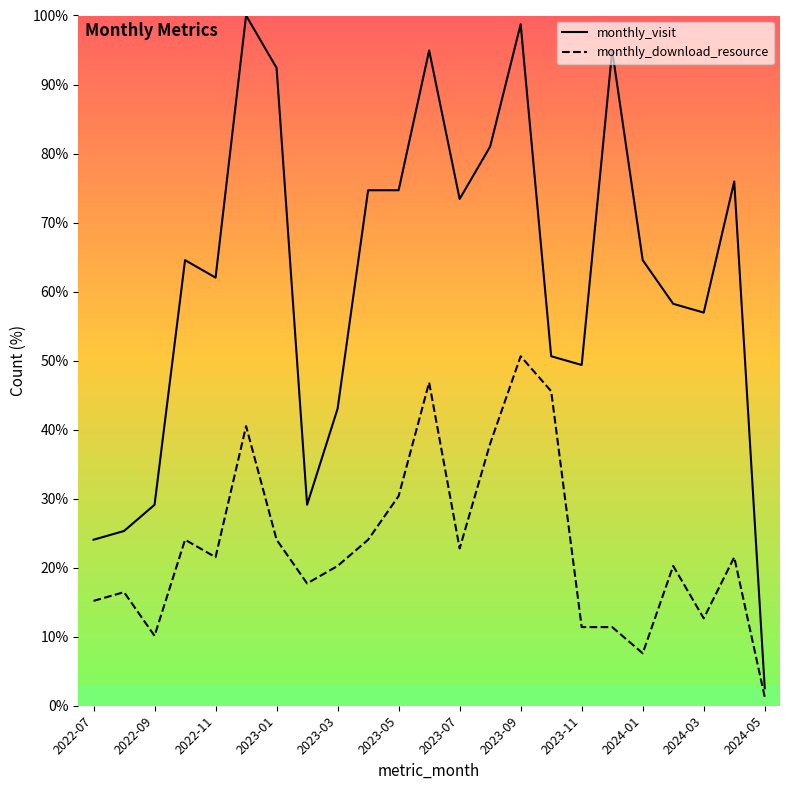

At how many categories does at least one series exceed 52?

15